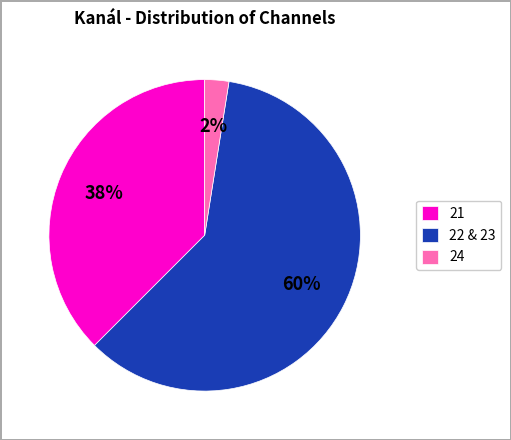

Count the number of slices in the pie.

3